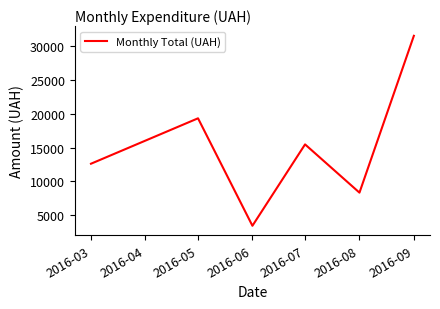

Count the number of data series in this chart.

1